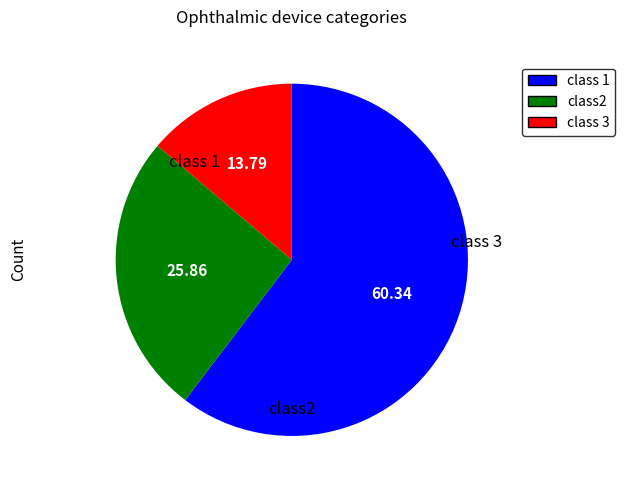

Is there any slice that represents more than half of the pie?

Yes